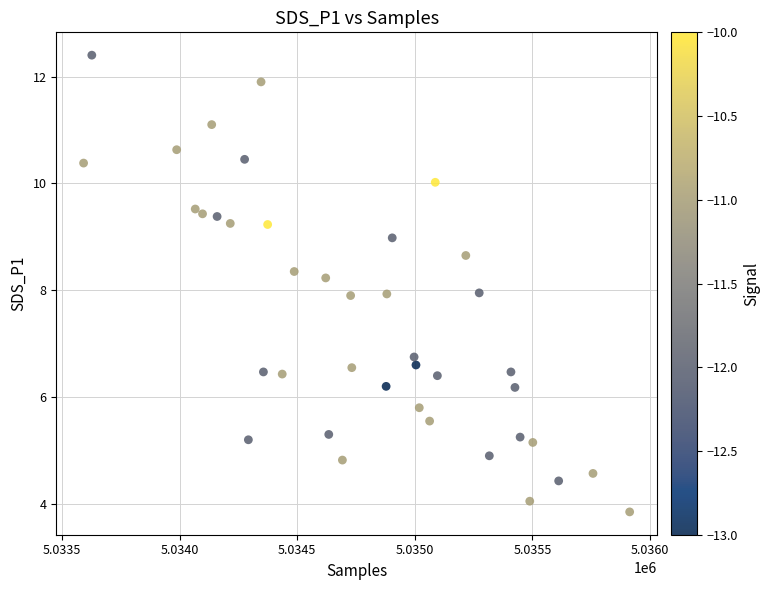

What is the range of X values (max minus min)?

2323.0